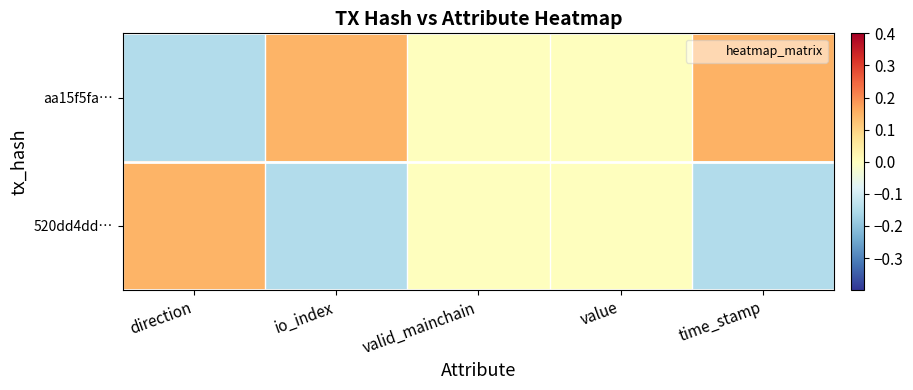

Which category has the highest value across all series?

time_stamp